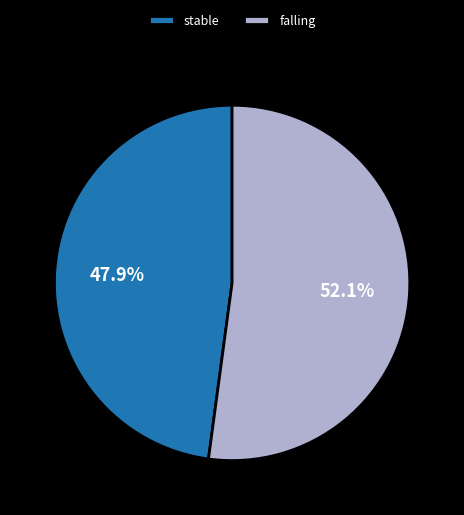

Approximately how many times larger is the value at stable compared to falling?

0.9